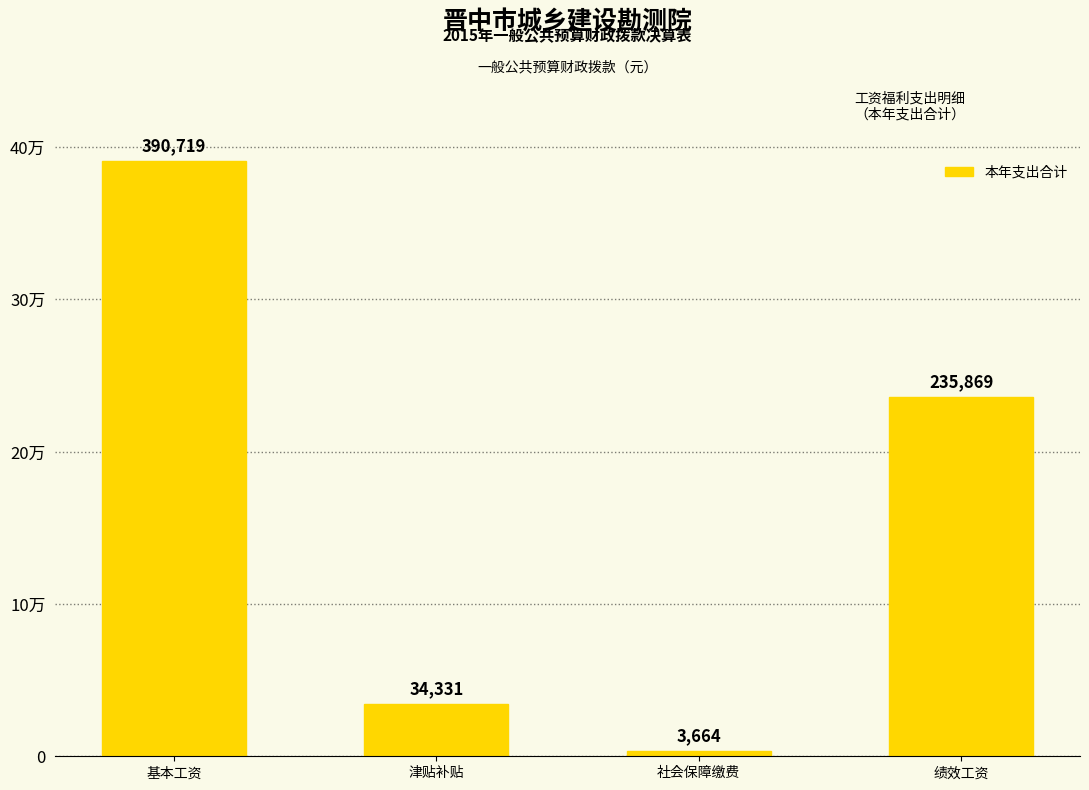

How many series are shown in this chart?

1